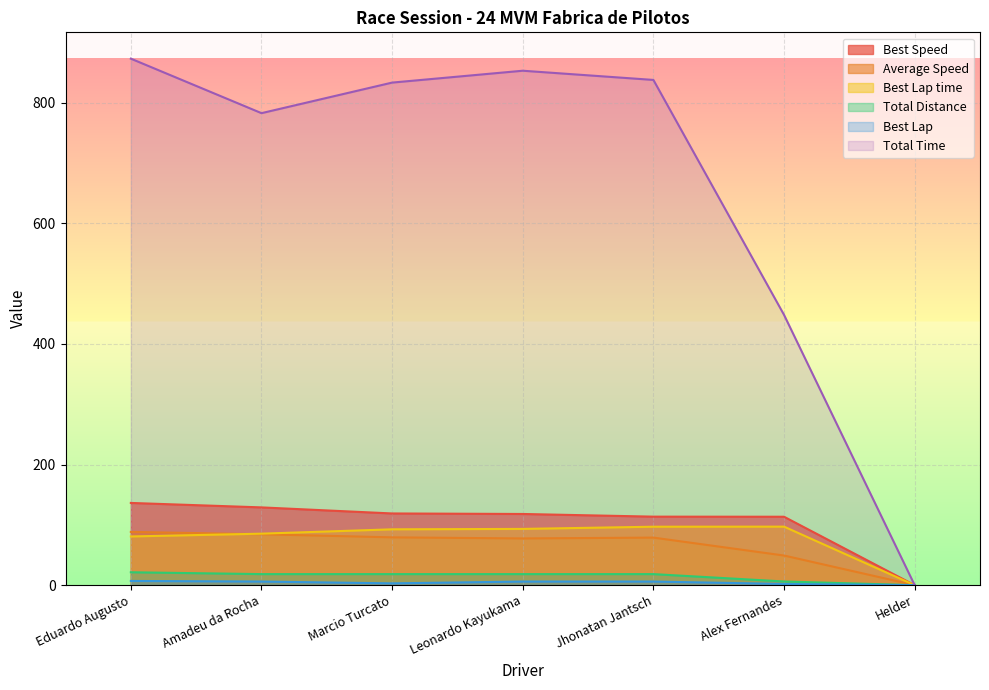

What is the sum of all Total Time values?

4626.9